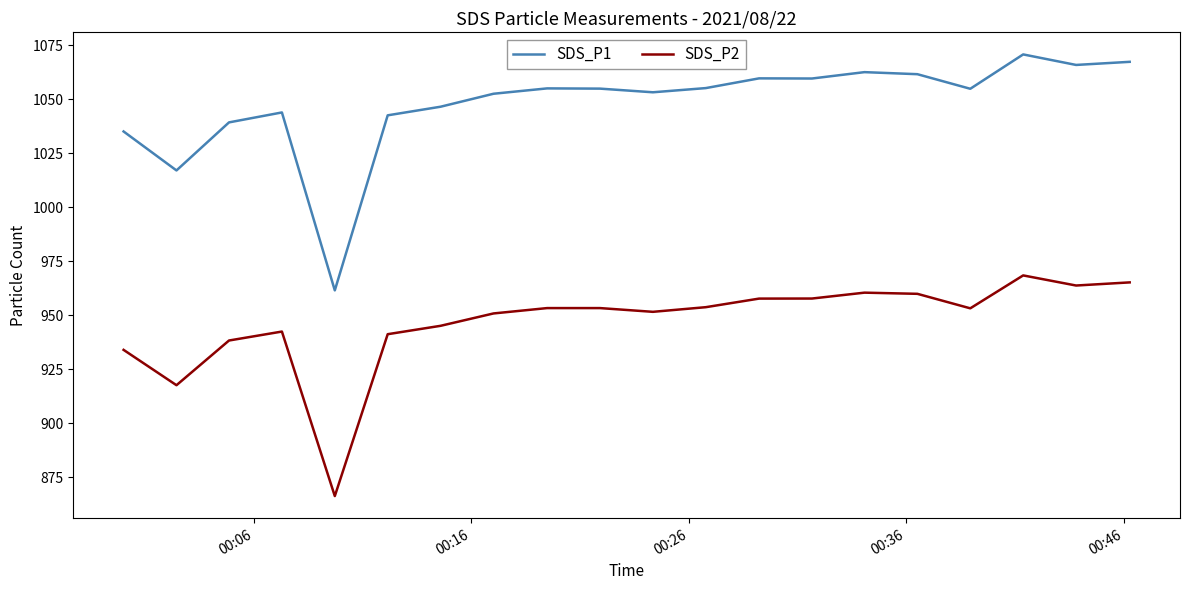

True or false: SDS_P2 and SDS_P1 intersect in this chart.

False